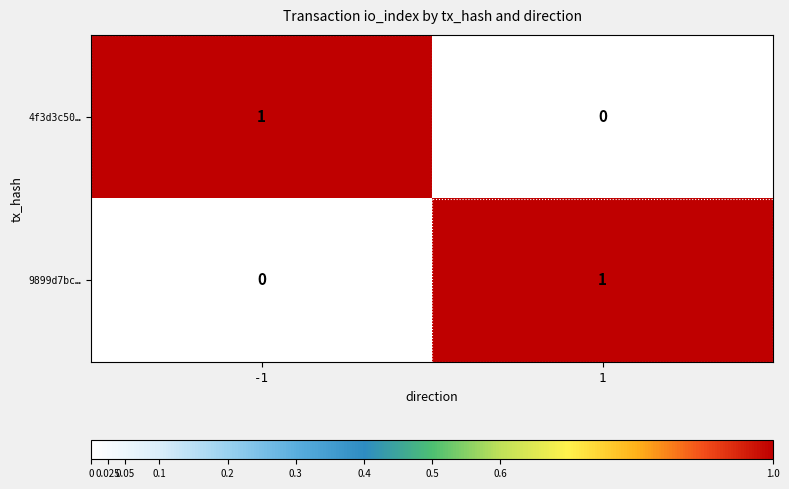

What is the difference between the highest and lowest values at 1?

1